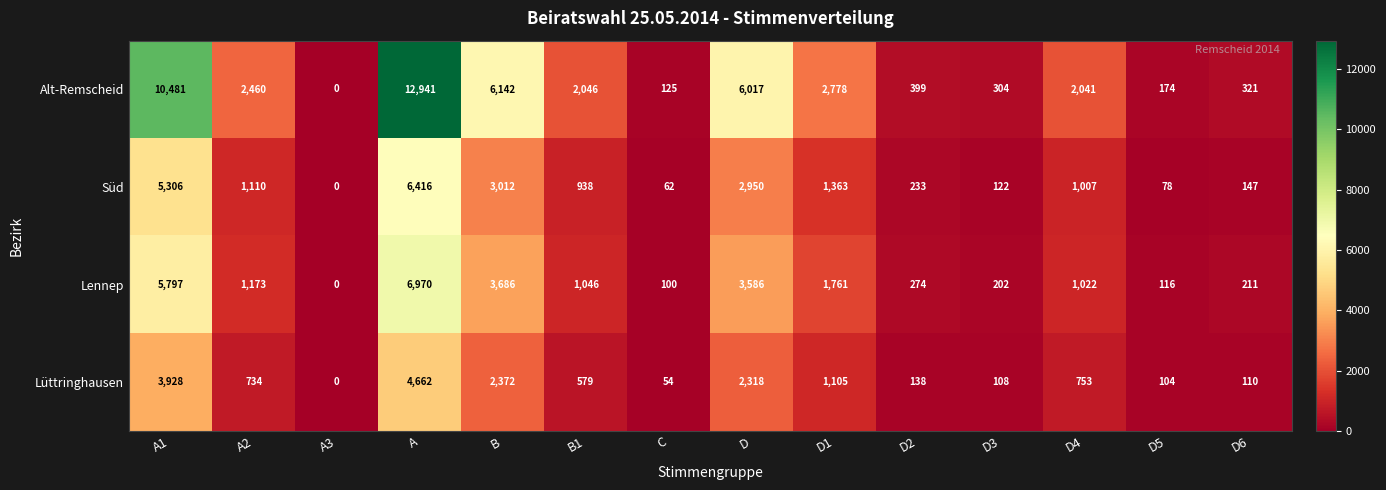

Count the number of categories in the chart.

14